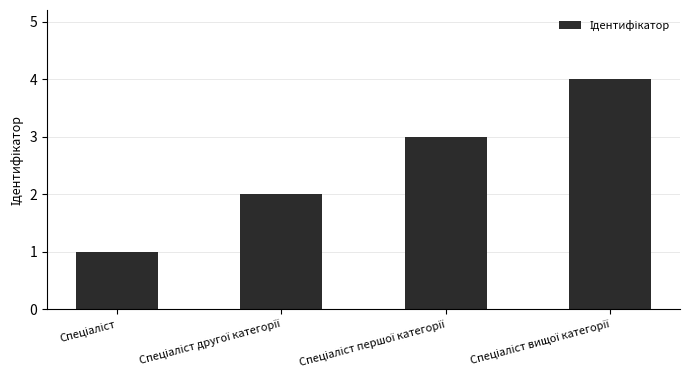

What is the maximum value shown in the chart?

4